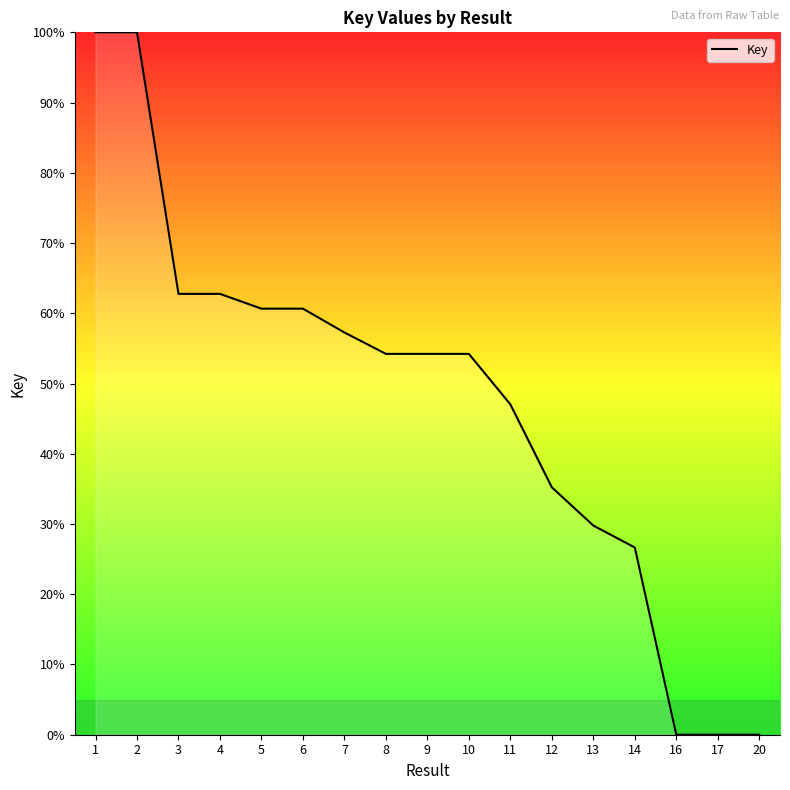

What is the maximum value shown in the chart?

100.0